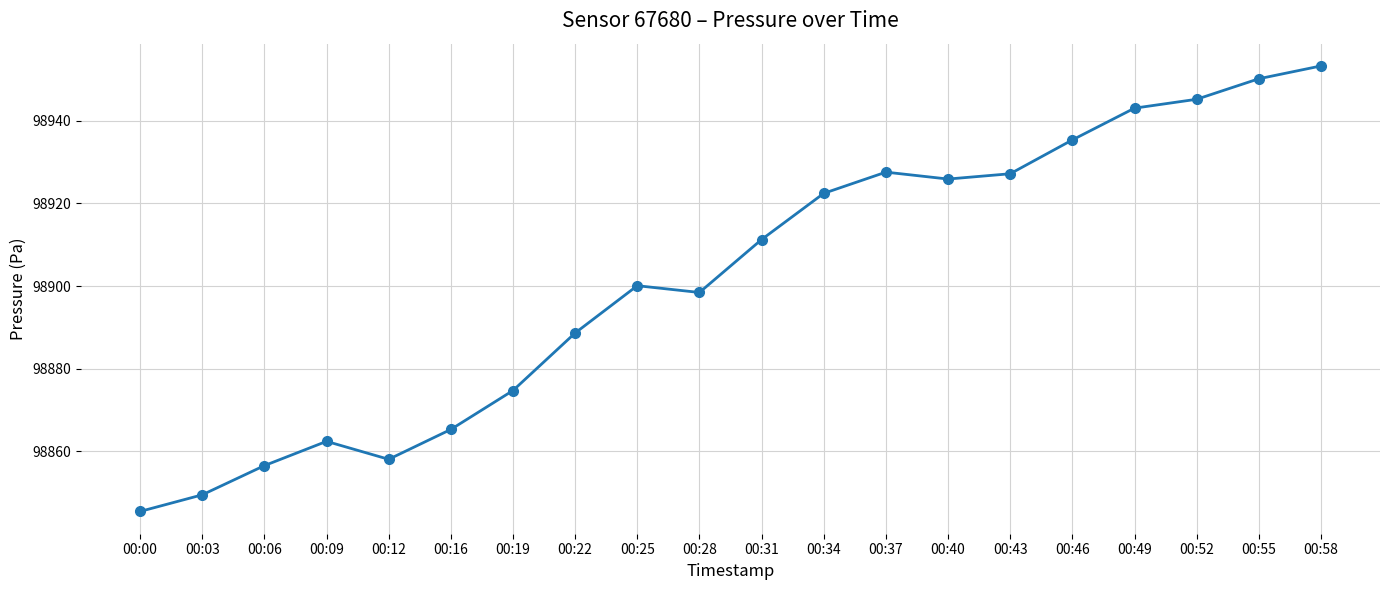

What is the value of the 1st point from the left?

98845.5